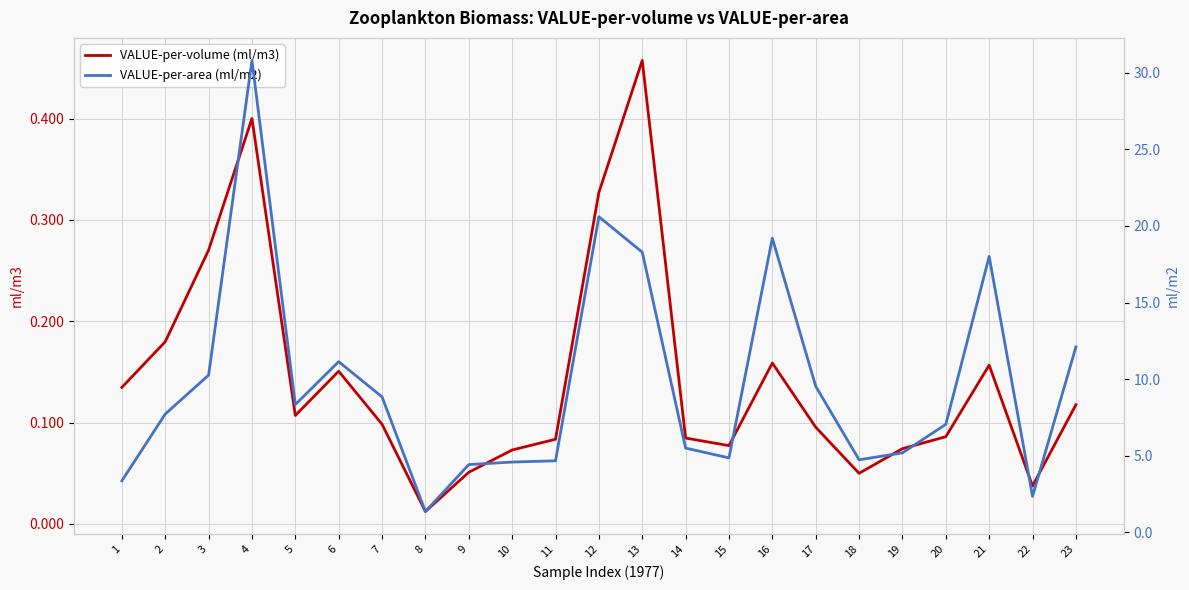

How many categories are shown in the chart?

23